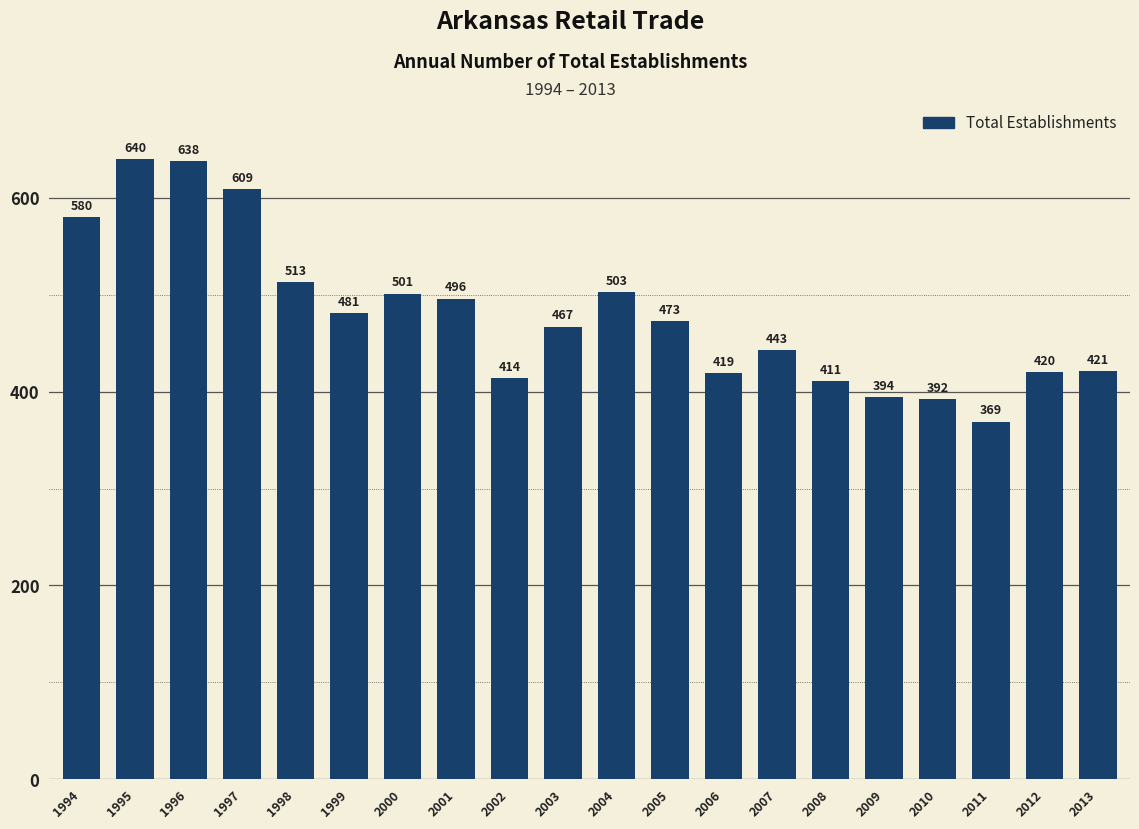

What is the greatest value displayed?

640